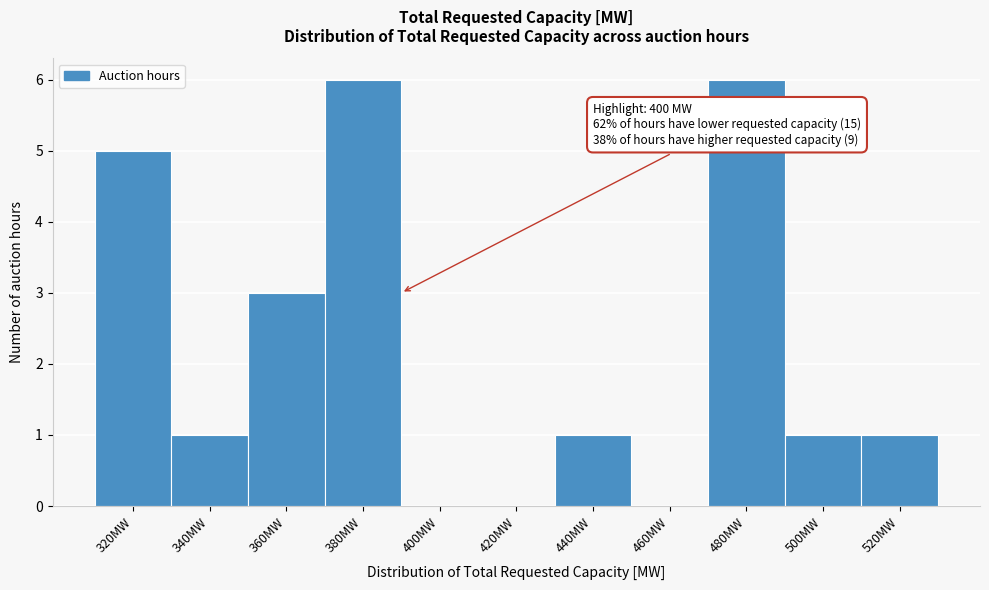

Reading left to right, list all the values displayed in this chart.

320MW=5	340MW=1	360MW=3	380MW=6	400MW=0	420MW=0	440MW=1	460MW=0	480MW=6	500MW=1	520MW=1